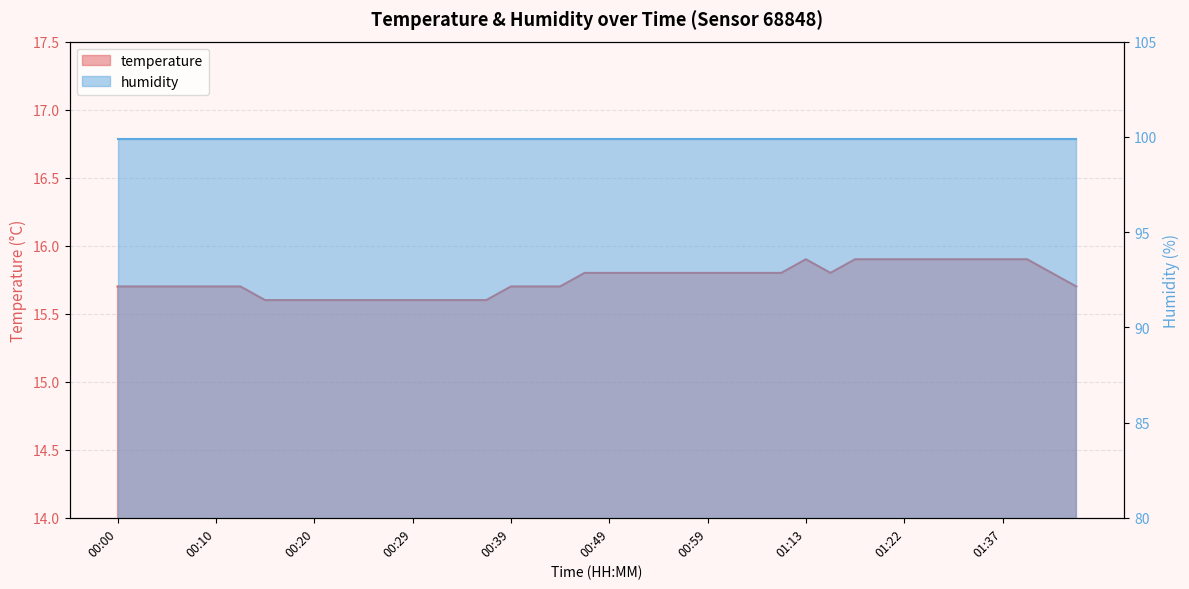

What is the label of the 14th point from the right?

01:04